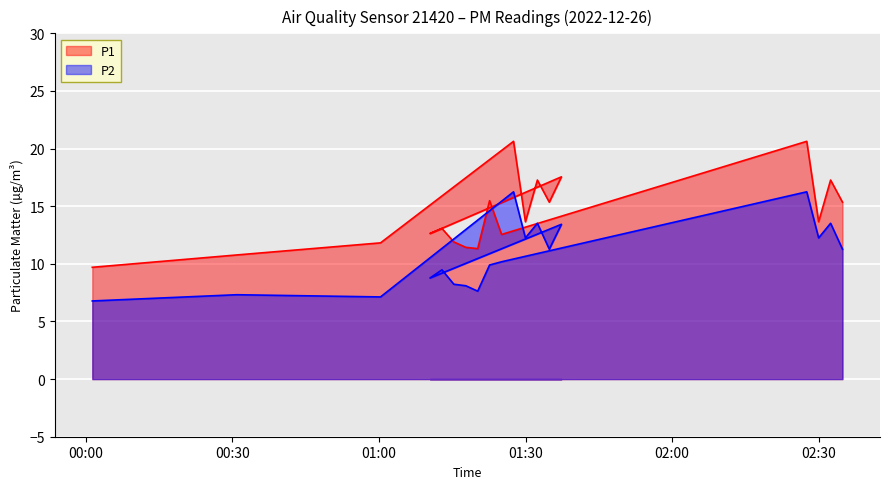

Which series has the widest spread of values?

P1